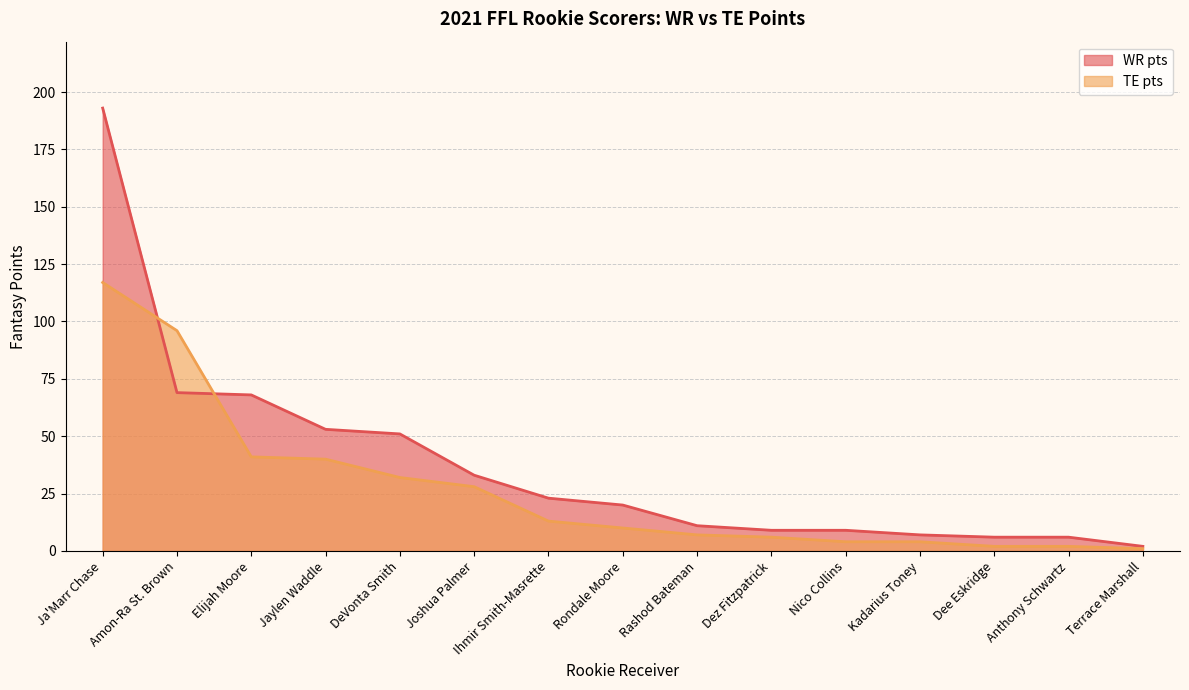

True or false: TE pts has more than 0 interior local peaks.

False